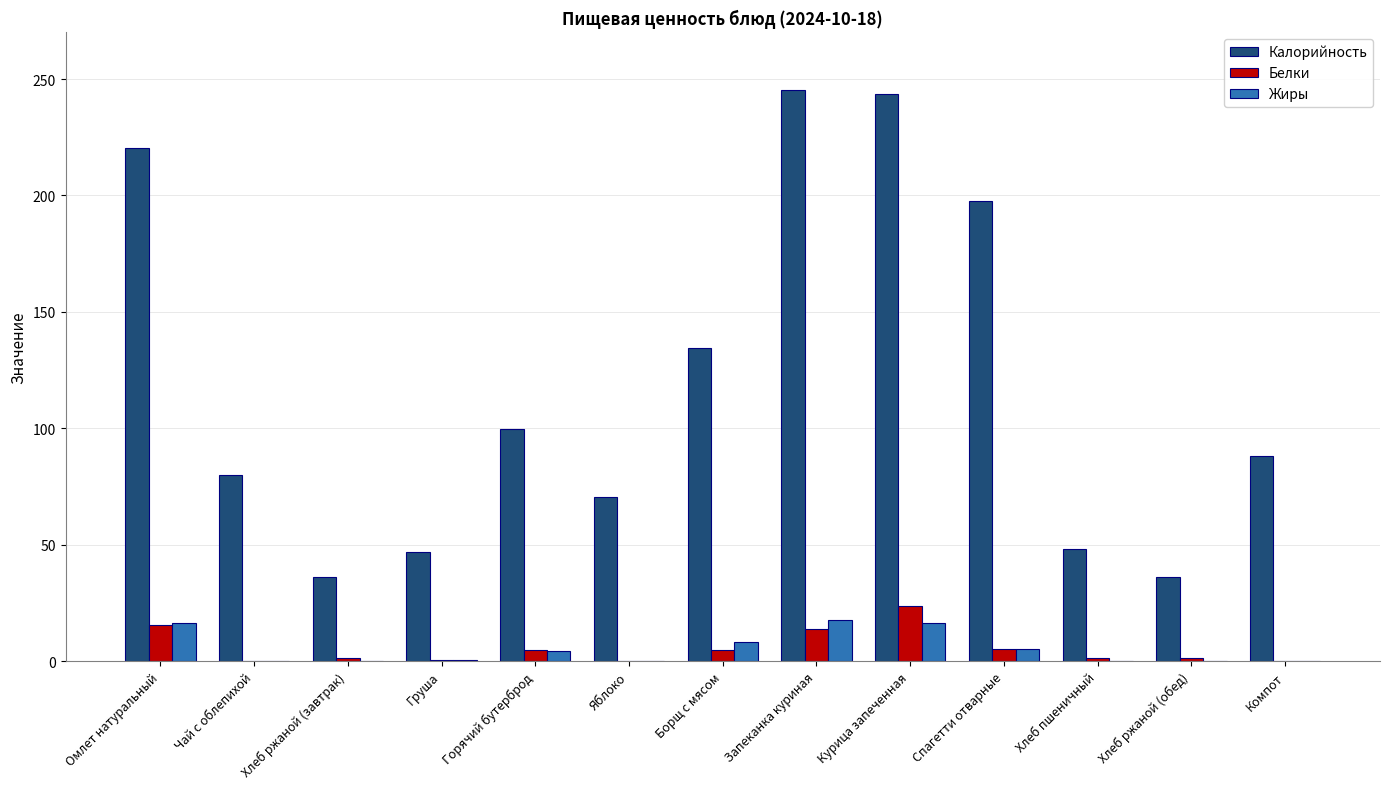

Read the Жиры value at Яблоко.

0.1